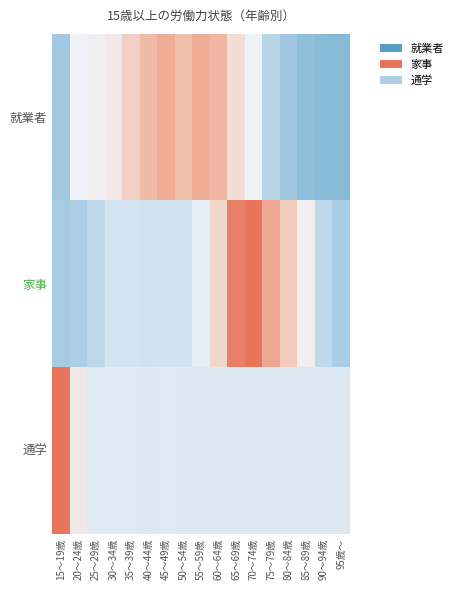

What is the difference between the highest and lowest values at 75～79歳?

2.2